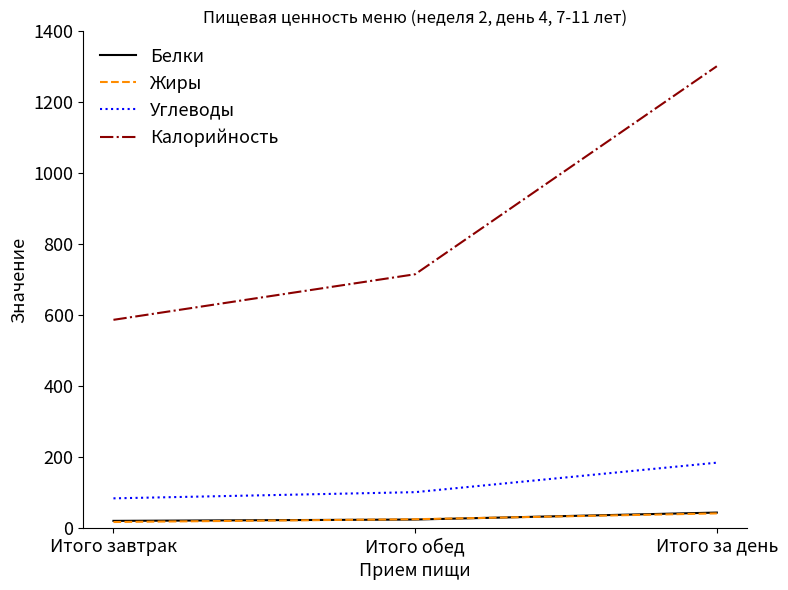

Is the value of Жиры at Итого завтрак greater than the value of Углеводы at Итого завтрак?

No